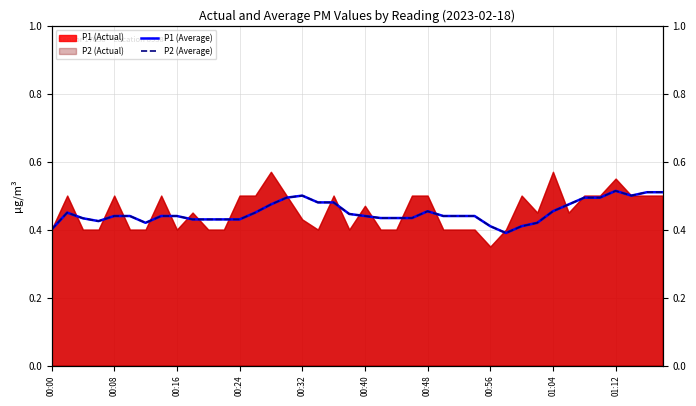

Which category has the highest value in the P1 (Average) series?

01:12